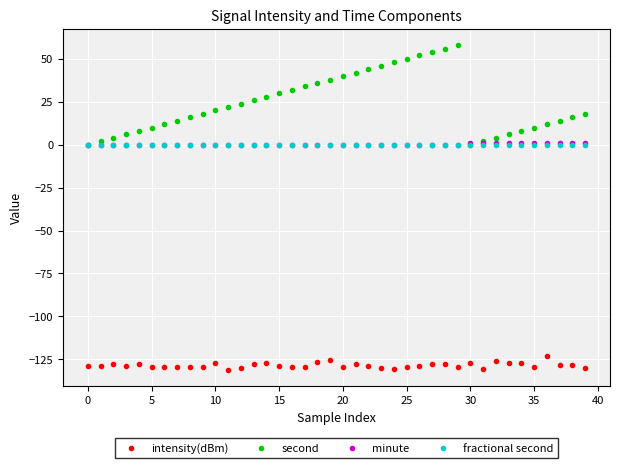

How many data points does each series have?

40